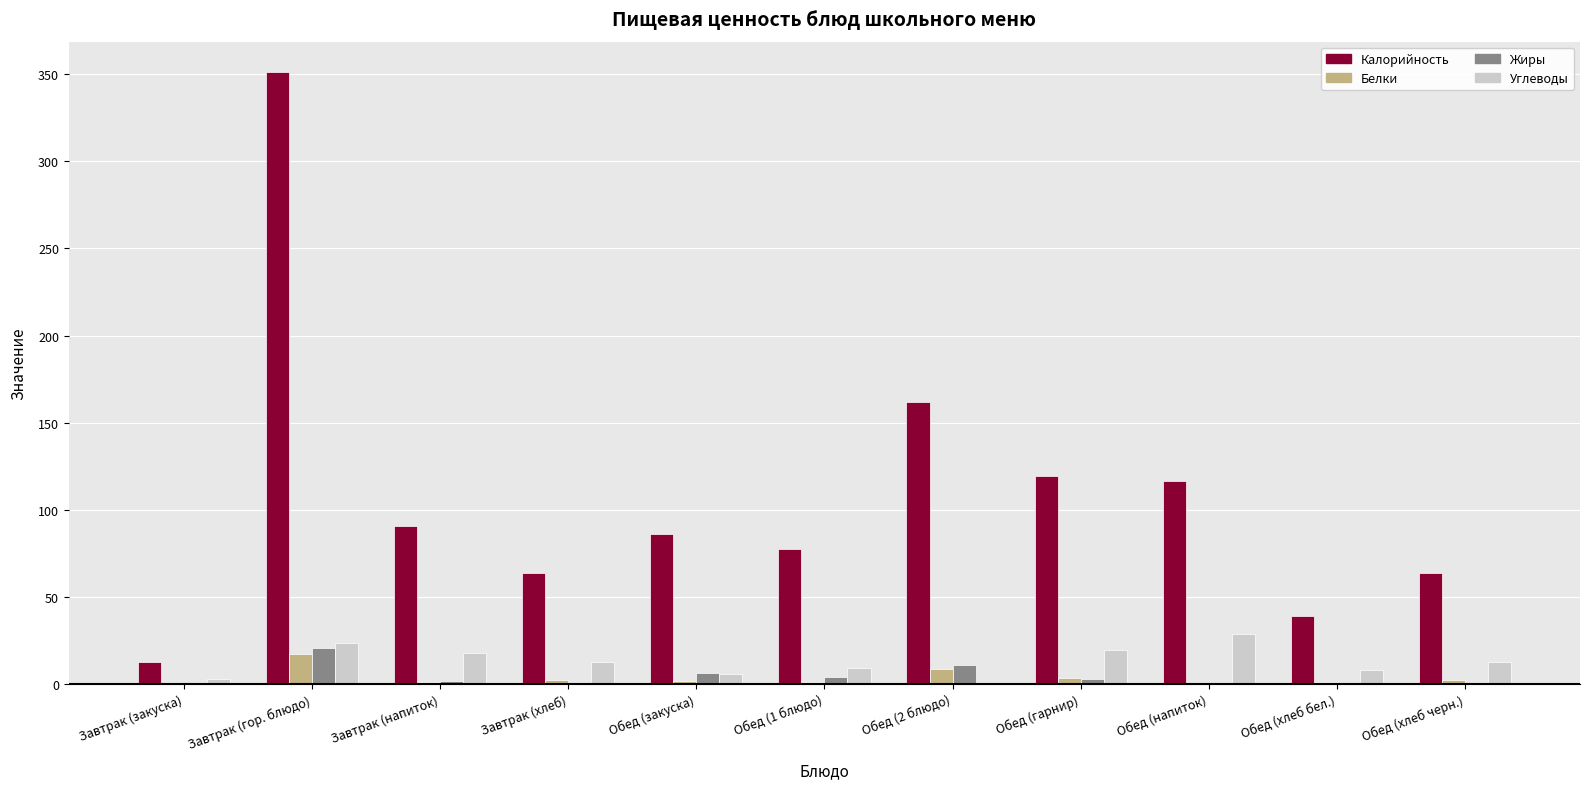

How many values in the Калорийность series exceed 86?

6